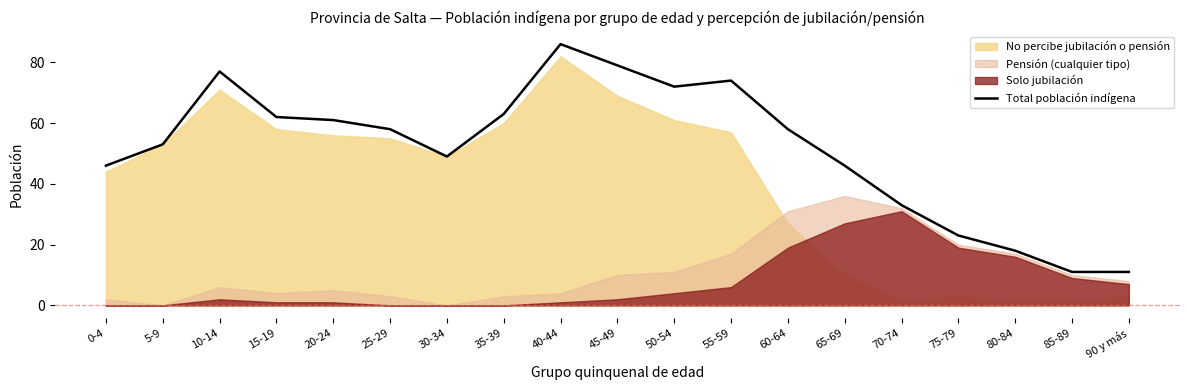

The value at 35-39 is 63. True or false?

True